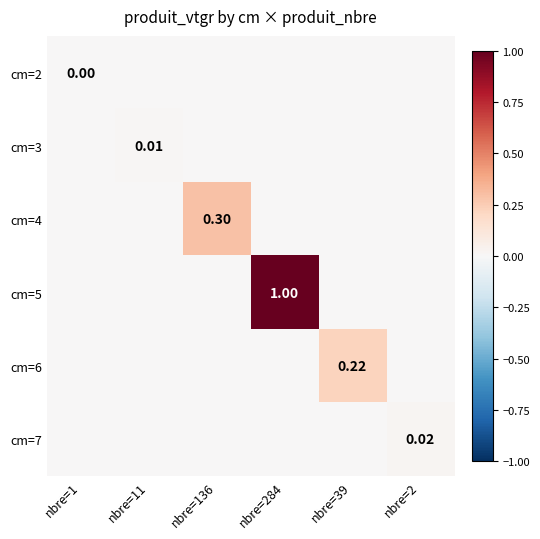

Is it true that cm=3 equals 0.0 at nbre=284?

False